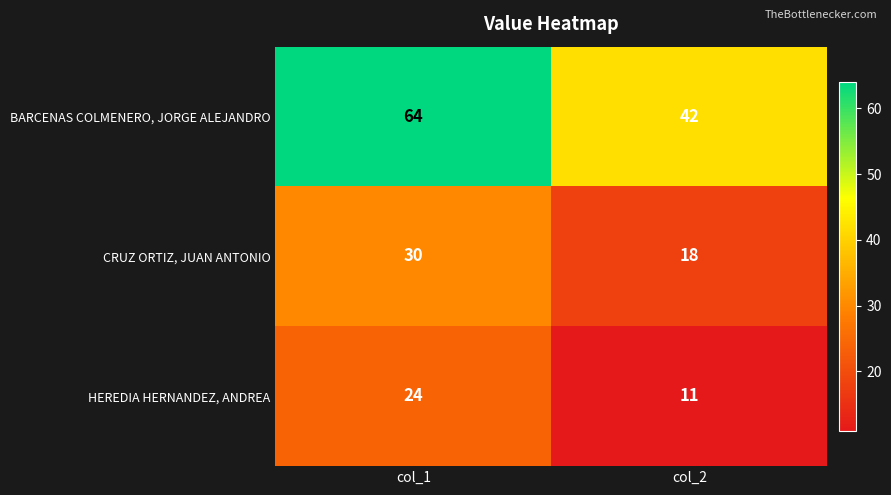

At which category is the sum across all series the highest?

col_1